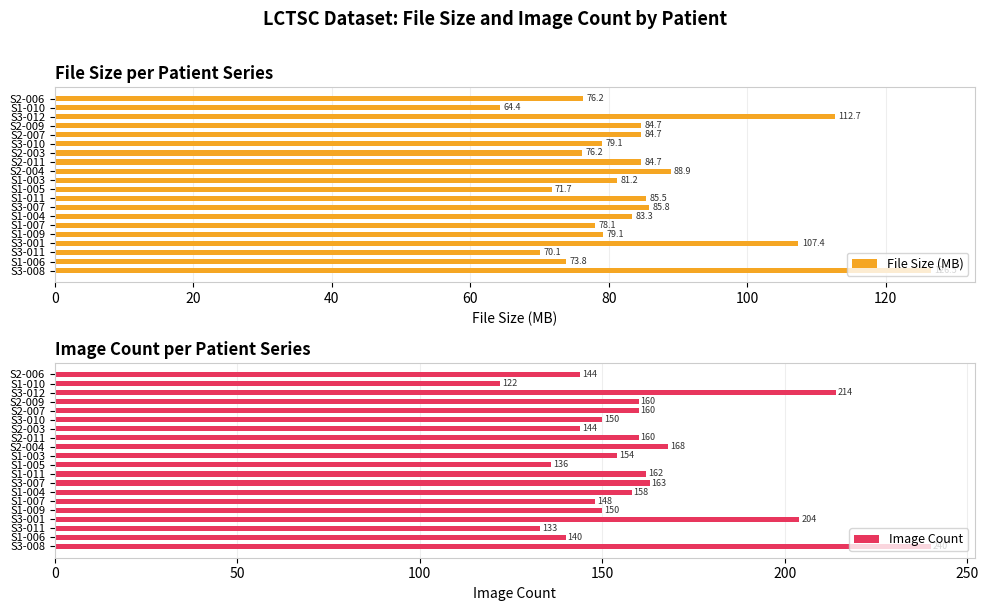

What is the maximum value for File Size (MB)?

126.5